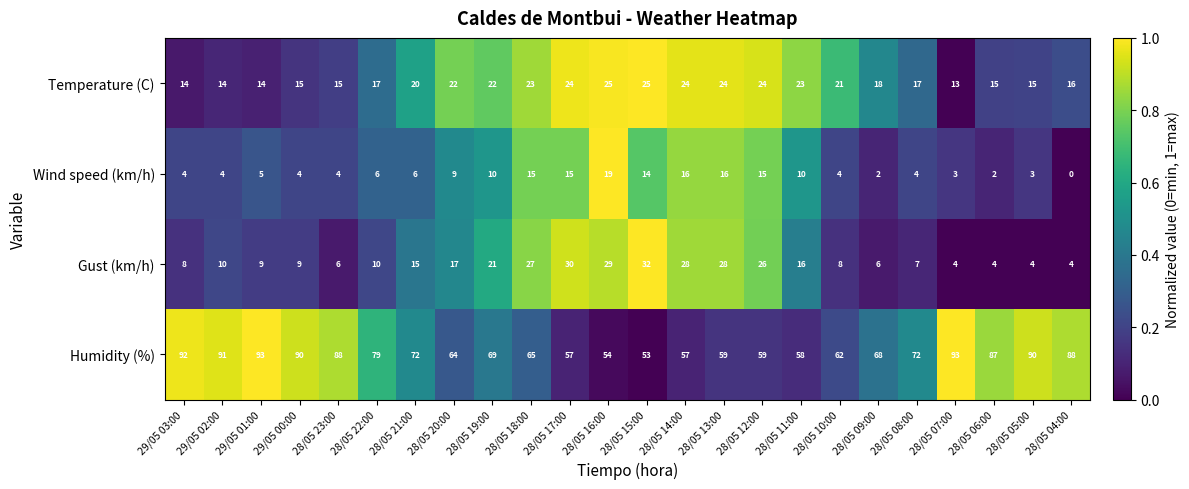

What is the highest value of the Gust (km/h) series?

32